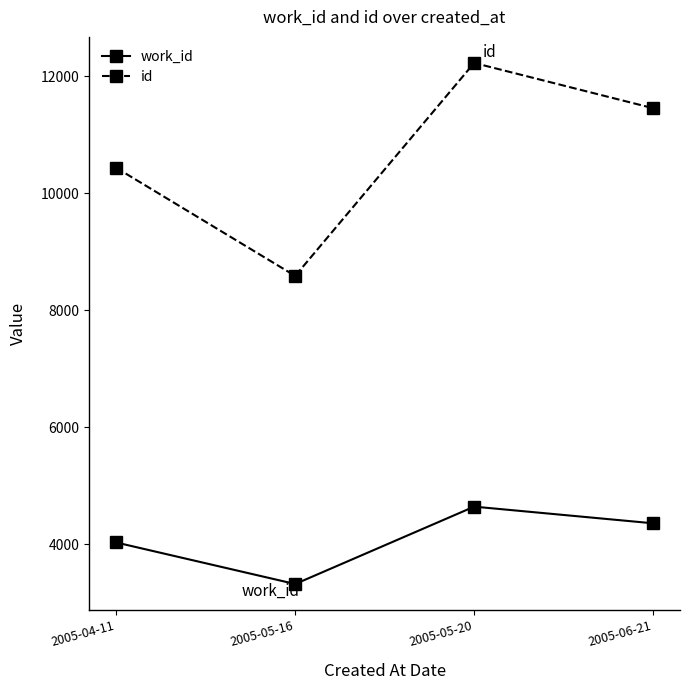

At how many categories does at least one series exceed 5060?

4